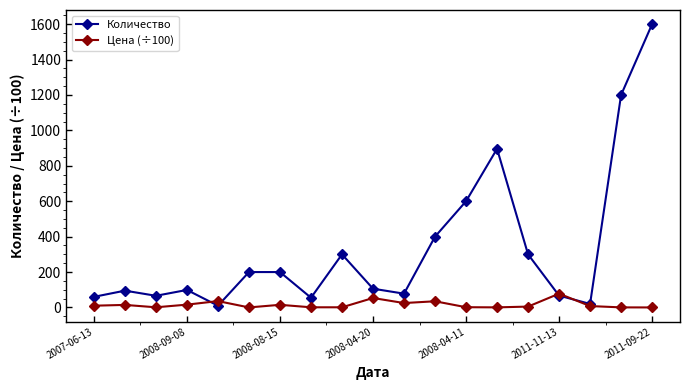

Which series has the largest range (max minus min)?

Количество